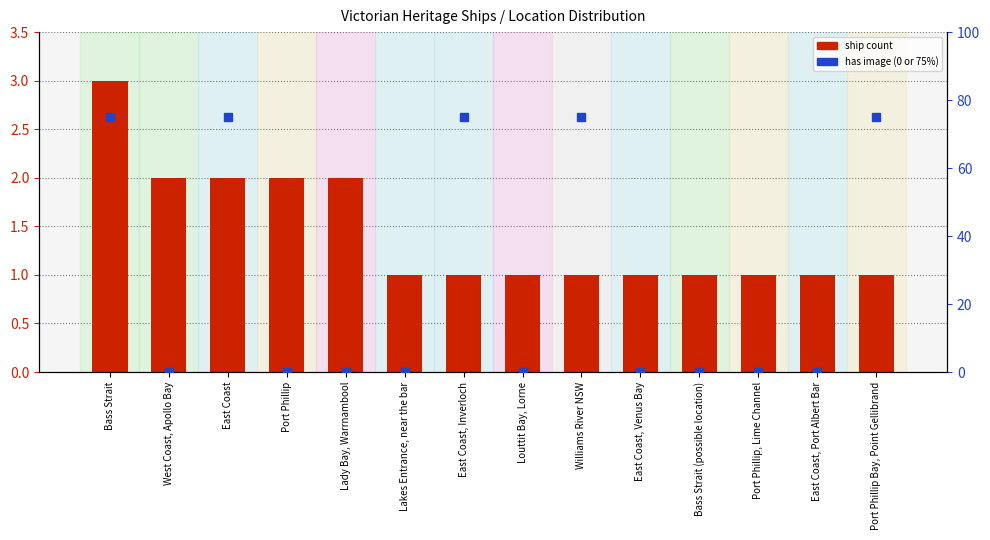

At how many categories does at least one series exceed 63?

5